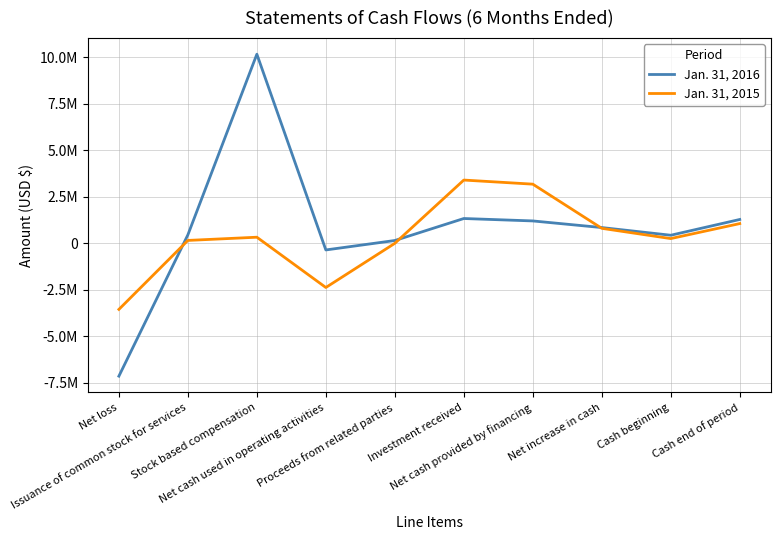

What is the average value of the Jan. 31, 2015 series?

326164